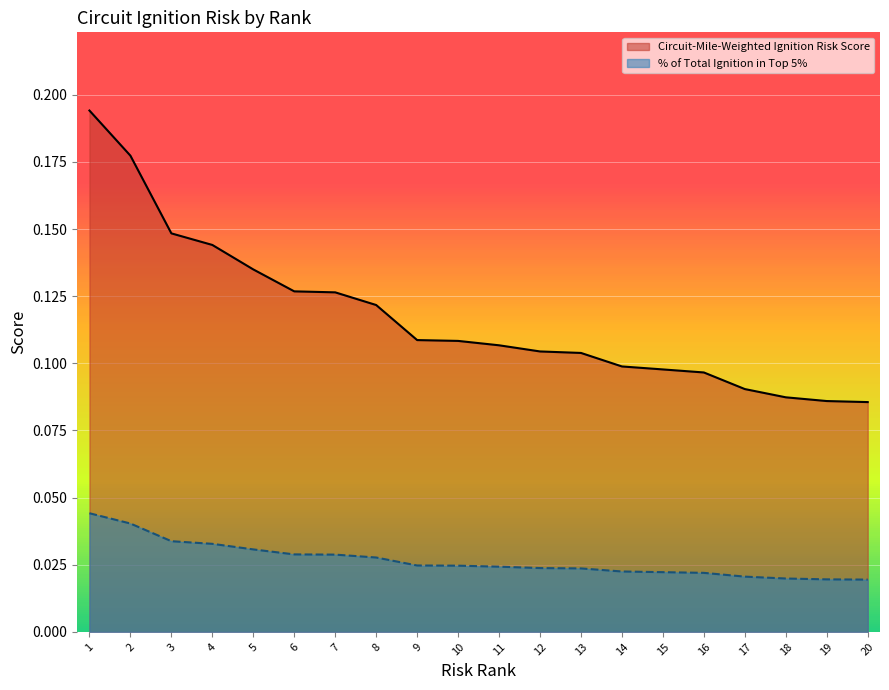

True or false: Circuit-Mile-Weighted Ignition Risk Score has a value of 0.1 at 11.

True